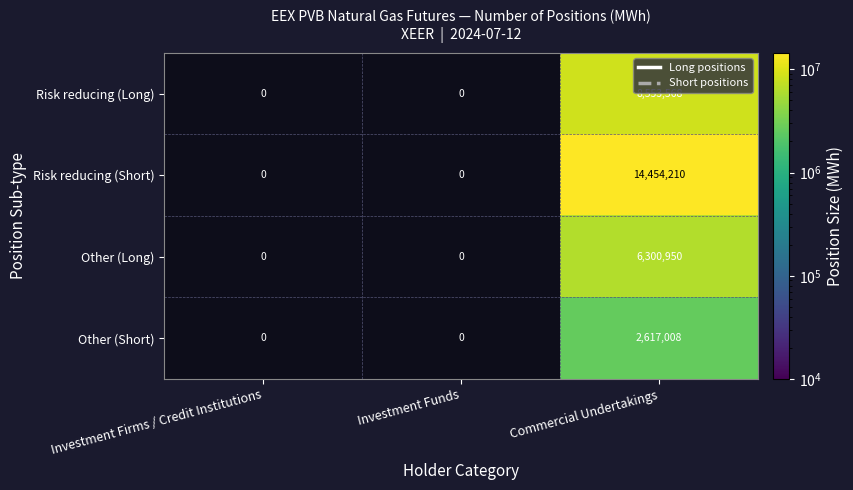

What is the smallest value displayed?

2617008.0